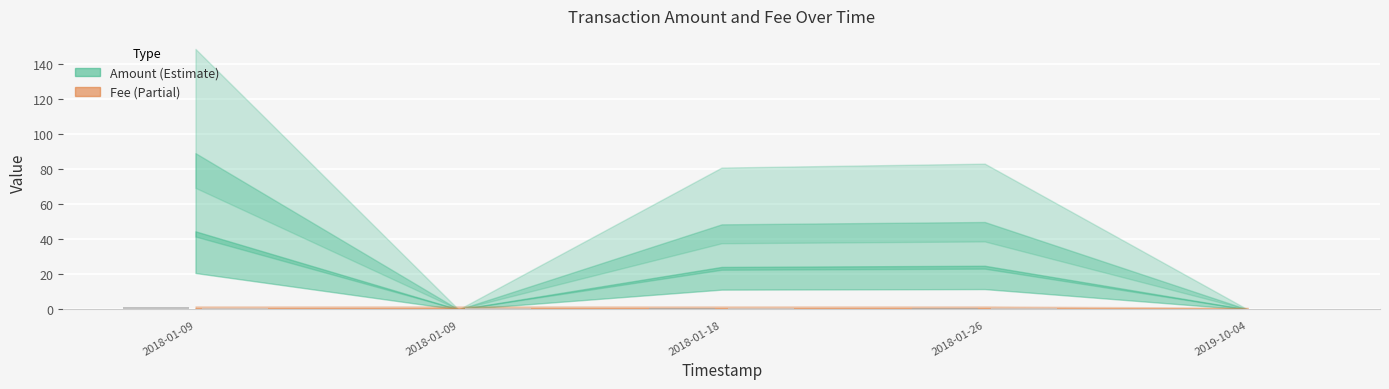

How many Fee values are between 1 and 2?

4